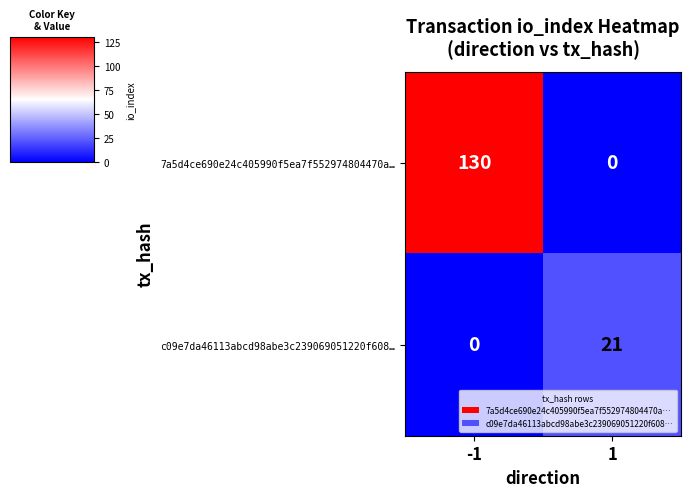

What value does the c09e7da46113abcd98abe3c239069051220f608… series have at 1, to the nearest 10?

20